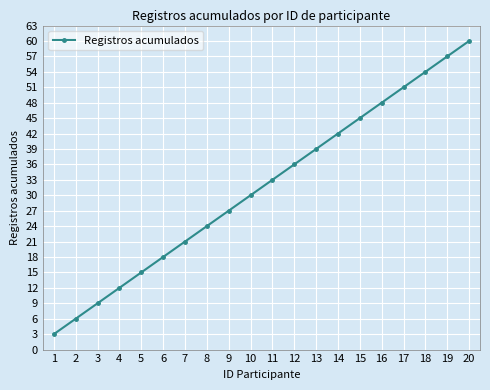

What is the minimum value shown in the chart?

3